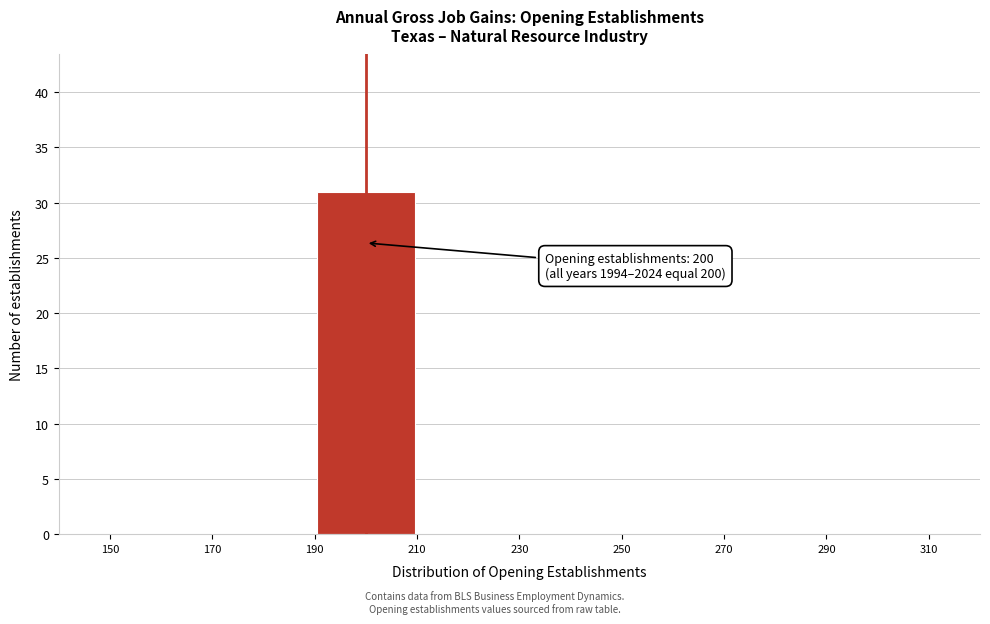

Over which range of the x-axis is the bar tallest?

190 to 210